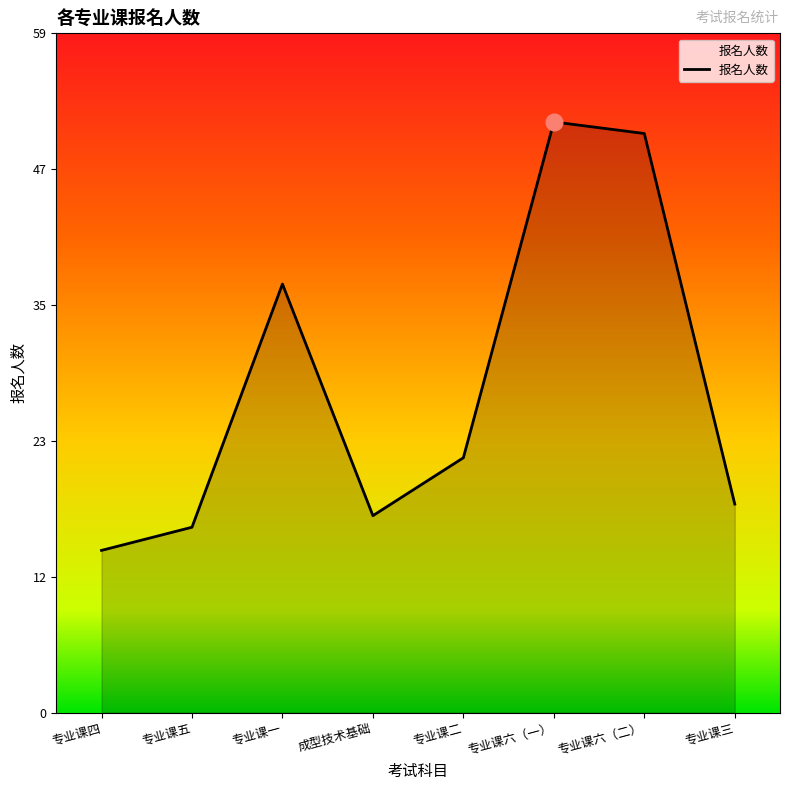

Where does the data first go above 22?

专业课一